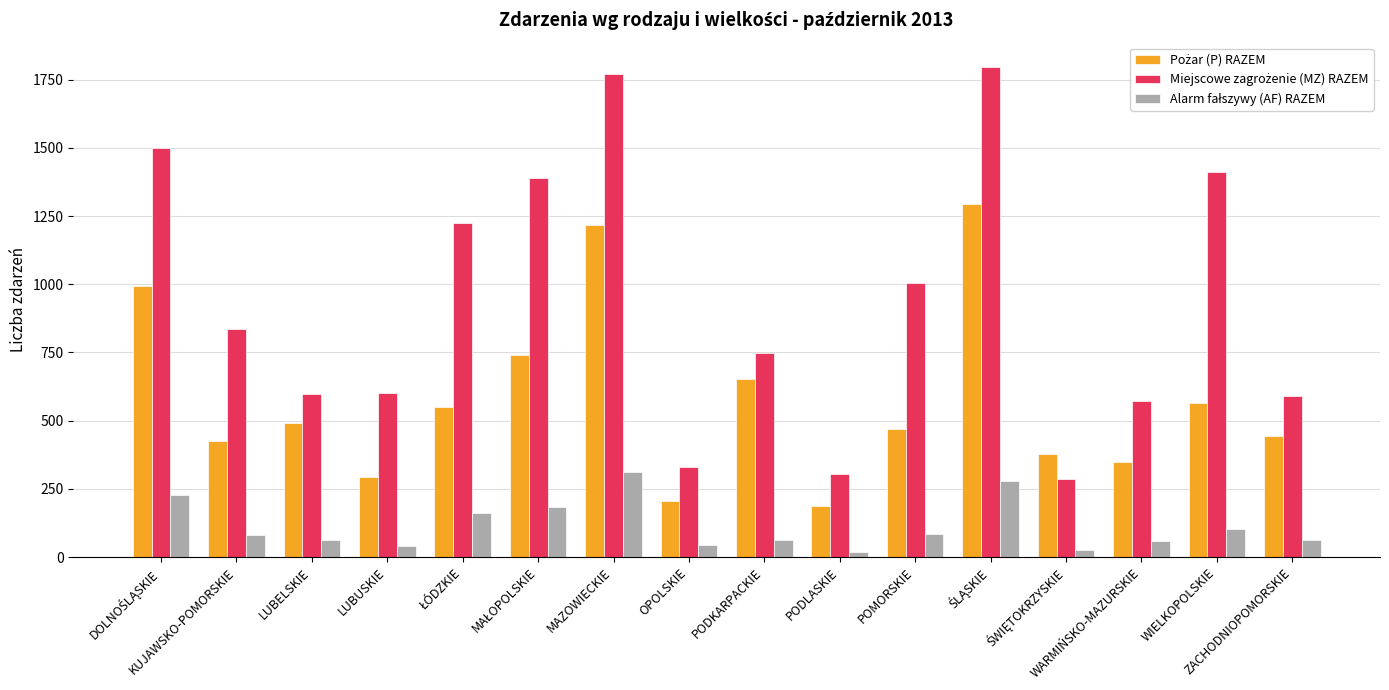

What is the maximum value shown in the chart?

1796